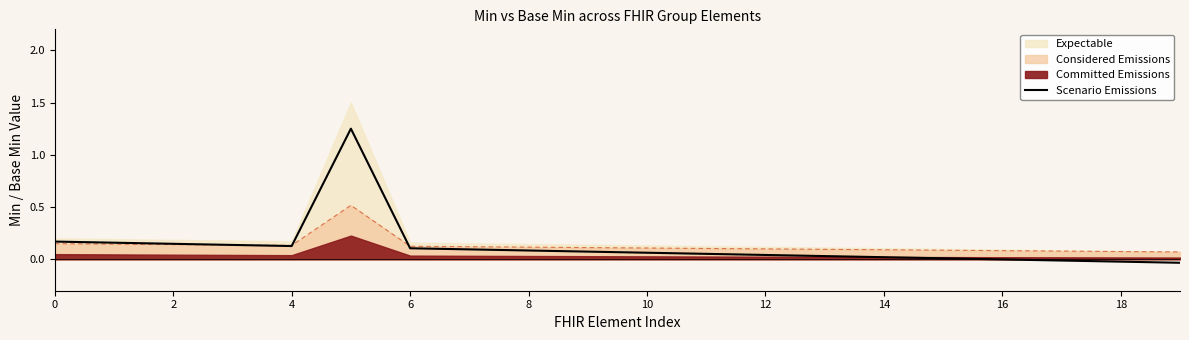

The value of Scenario Emissions at 8 is 0.0. True or false?

False